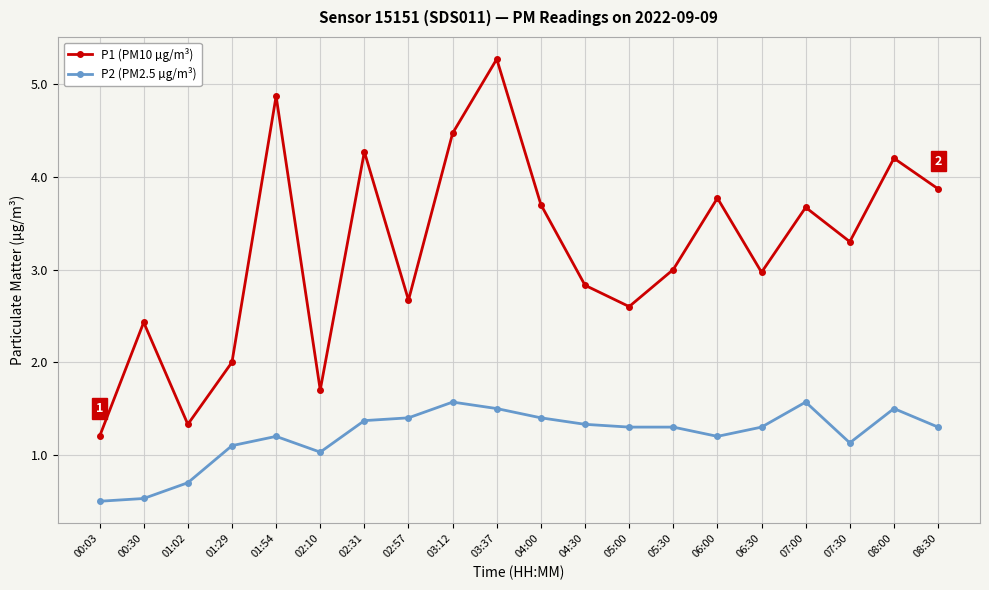

Is it true that P2 (PM2.5 µg/m³) equals 0.7 at 06:00?

False